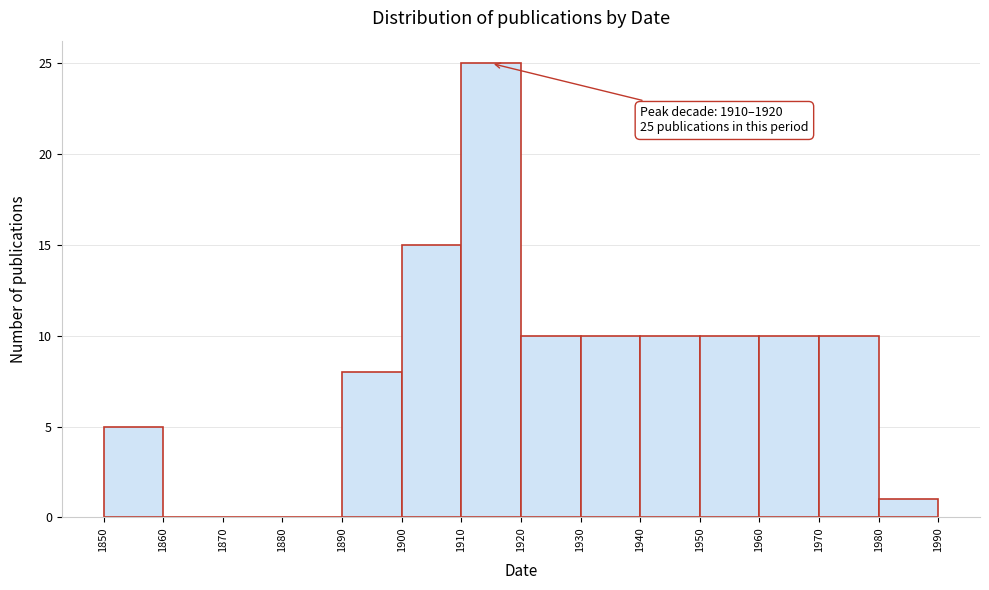

Which range on the x-axis has the tallest bar?

1910 to 1920